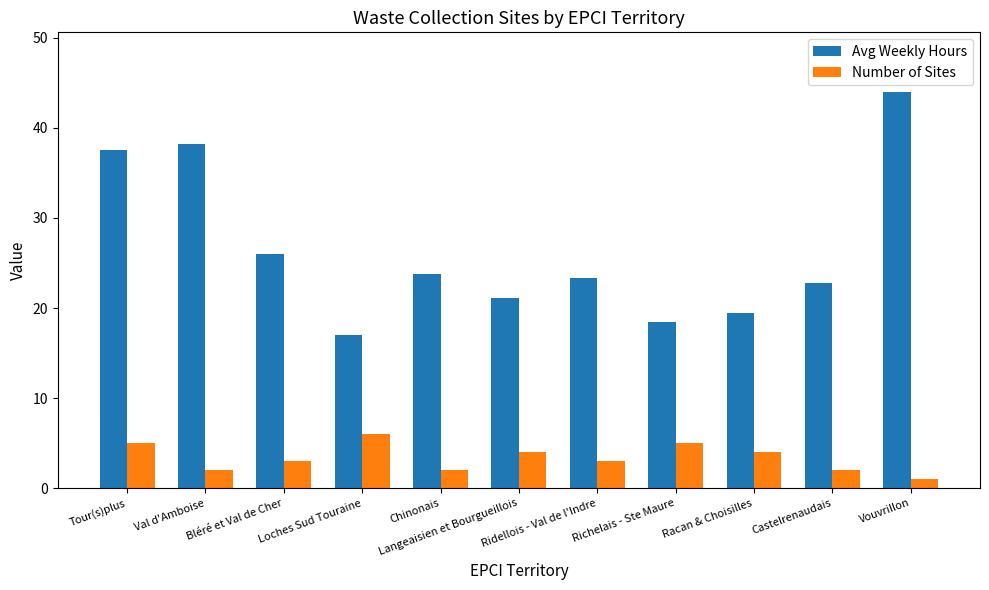

What is the label of the 6th bar from the right?

Langeaisien et Bourgueillois